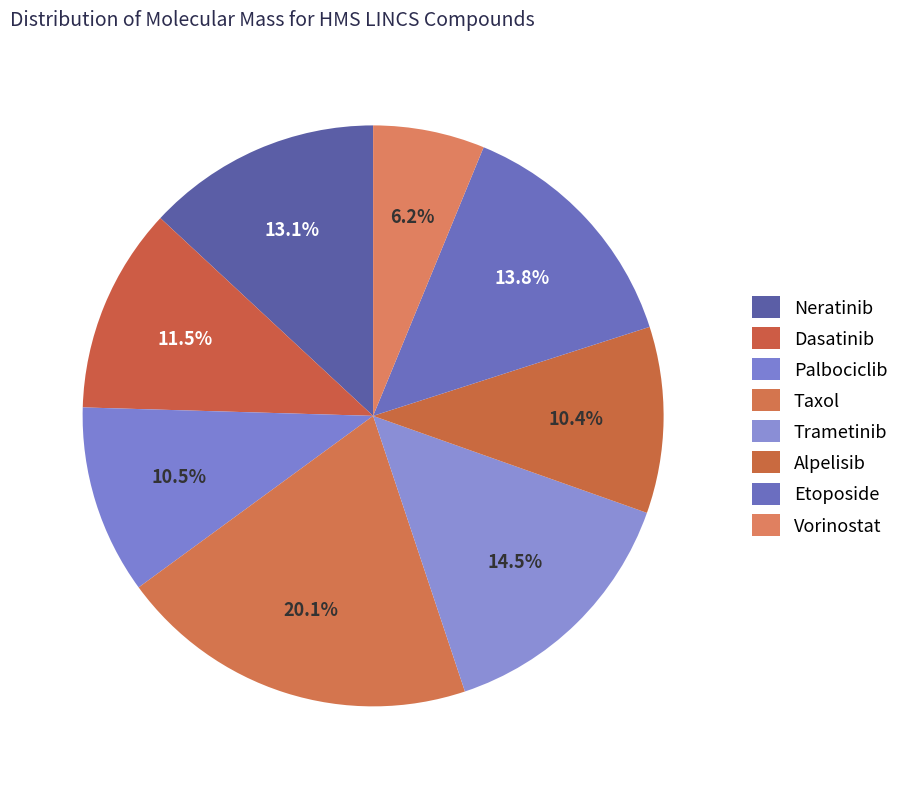

To the nearest percent, what percentage of the pie is Trametinib?

14%